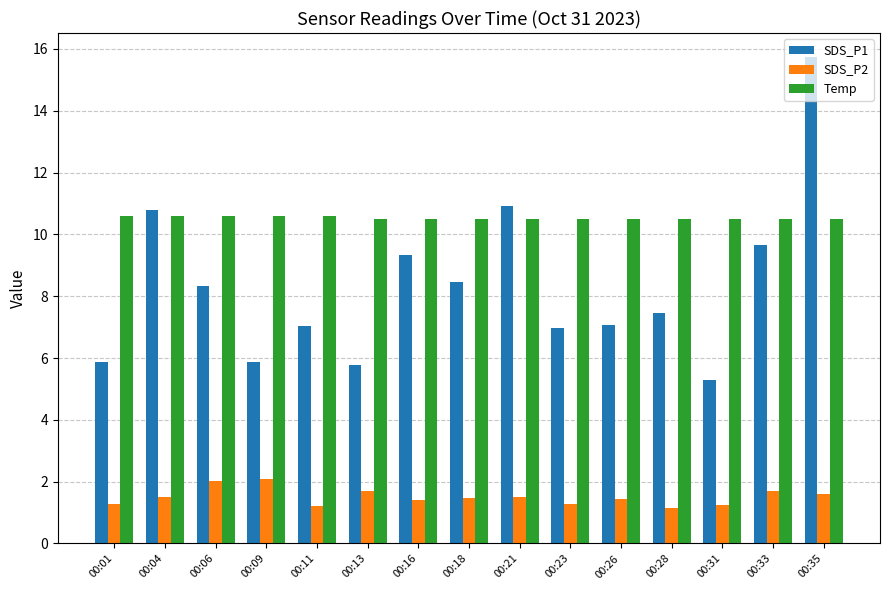

What is the highest value of the SDS_P1 series?

15.7